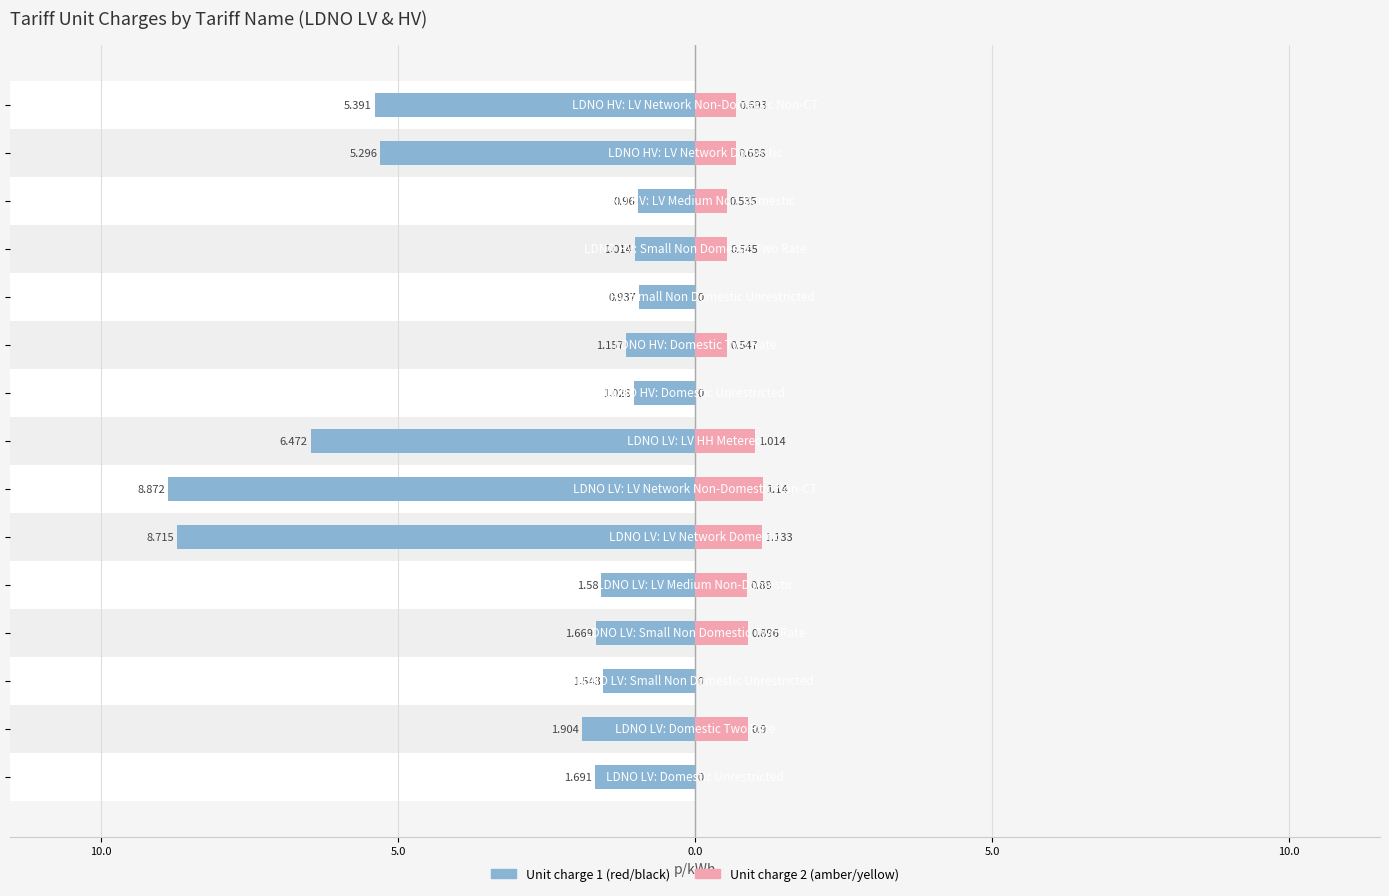

Which series has the widest spread of values?

Unit charge 1 (red/black)